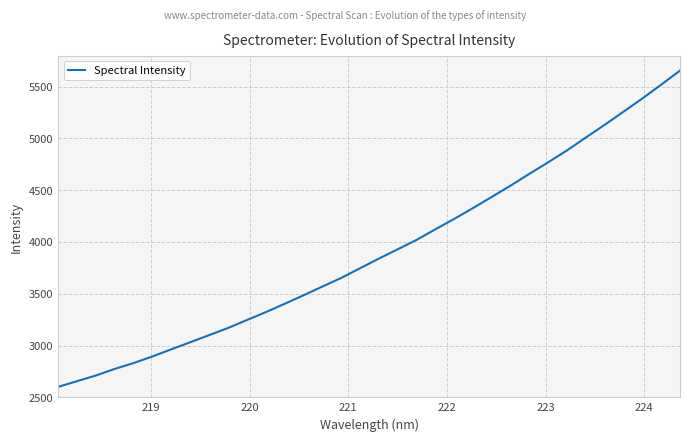

What is the average value?

3907.6